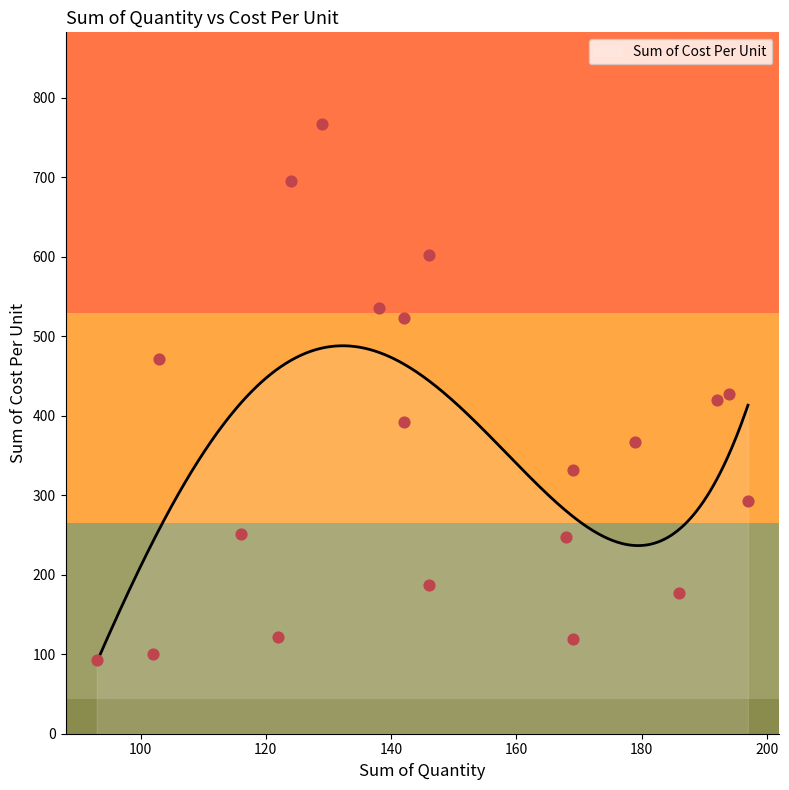

Which has a higher value, 103 or 194?

103